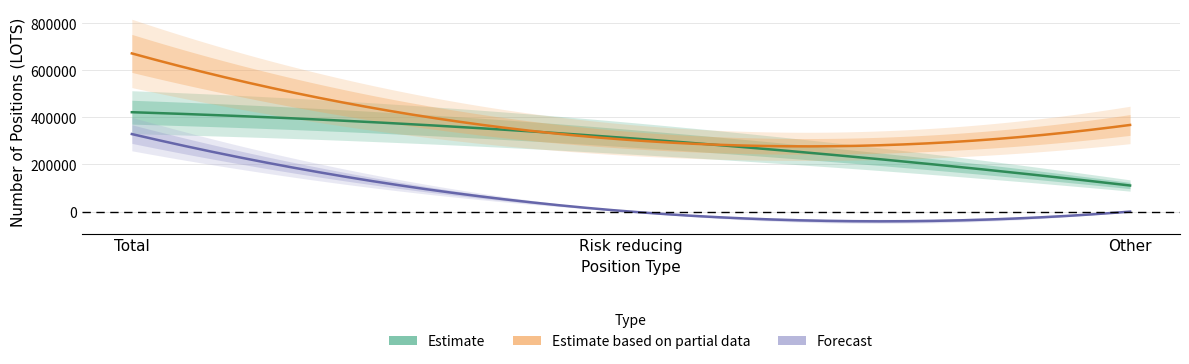

At which category is the sum across all series the highest?

Total